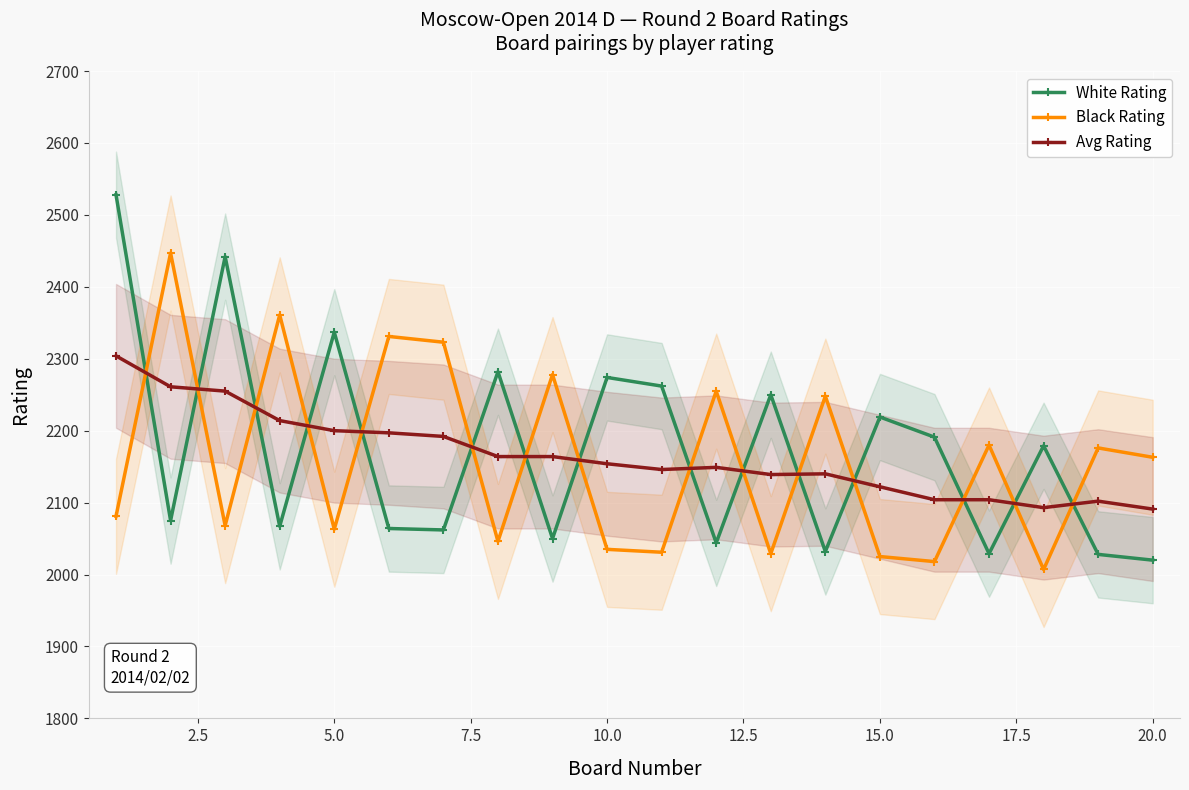

What is the sum of the Avg Rating values at 5.0 and 20.0?

4291